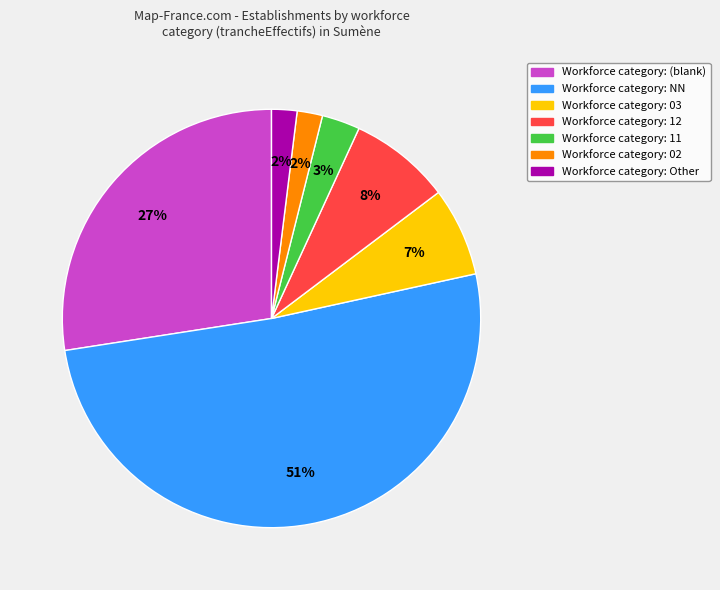

To the nearest percent, what is the average slice percentage?

14%